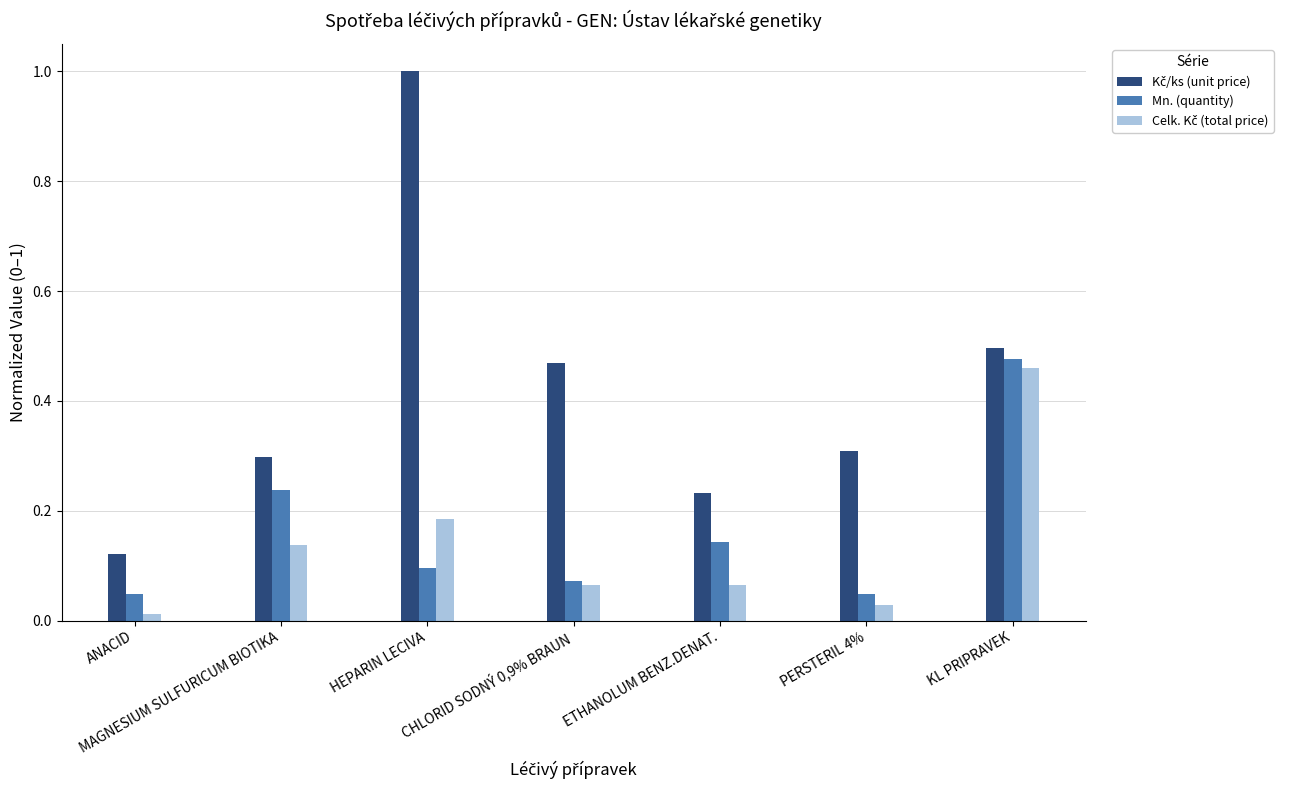

What is the total value across all series at KL PRIPRAVEK?

1.4